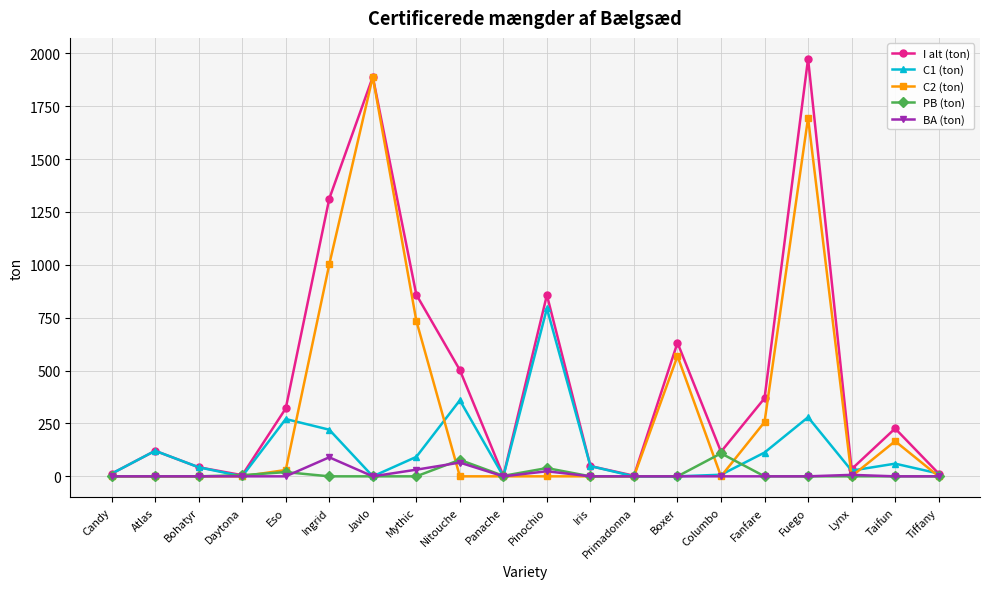

What is the label of the 19th point from the right?

Atlas